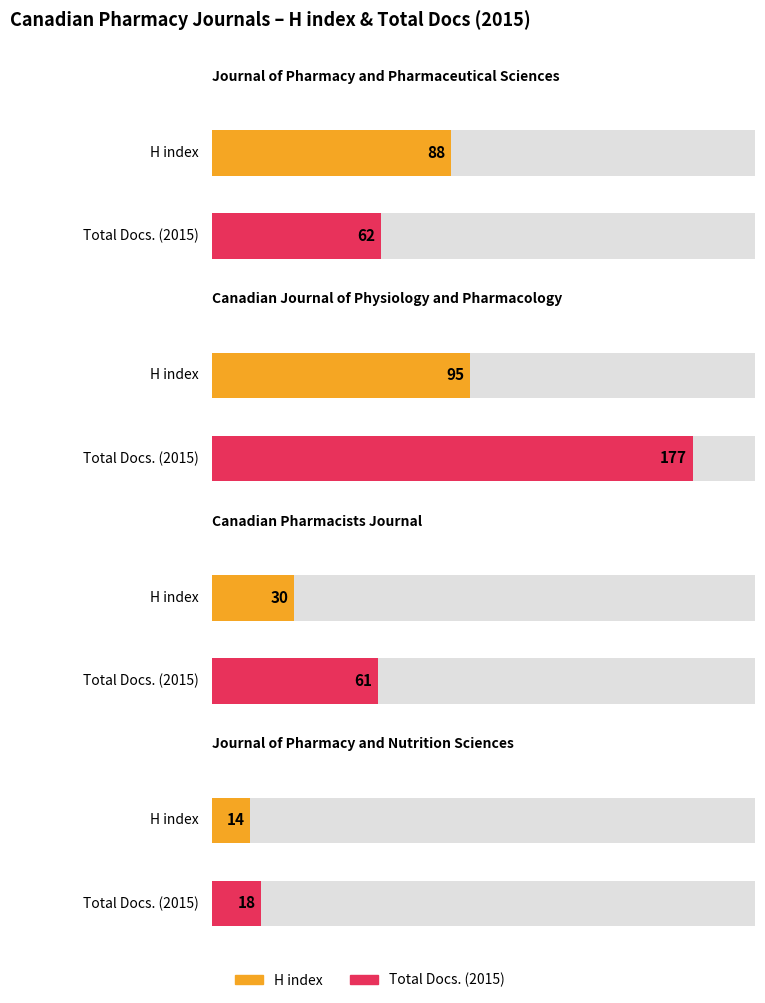

What is the label of the 4th bar from the left?

Journal of Pharmacy and
Nutrition Sciences